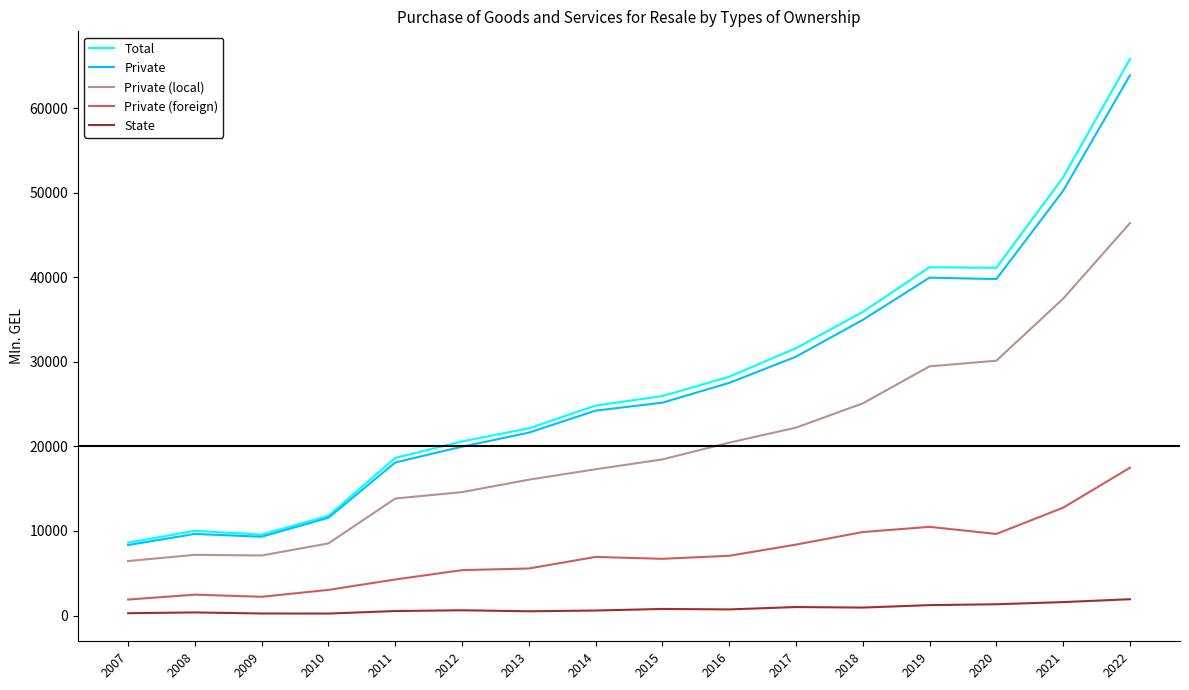

Is the value of Private (local) at 2022 greater than the value of State at 2021?

Yes